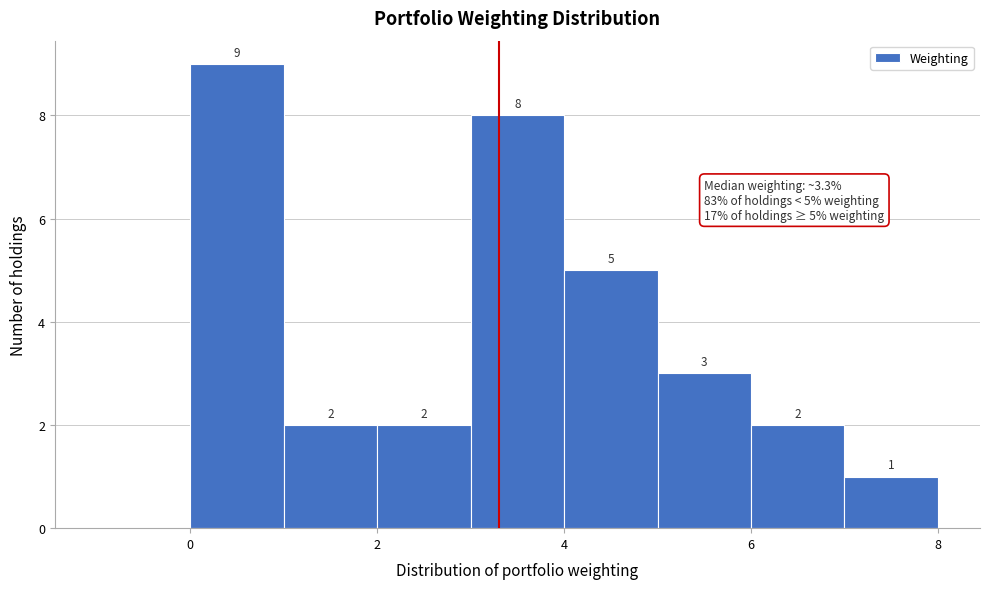

Over which range of the x-axis is the bar tallest?

0 to 1